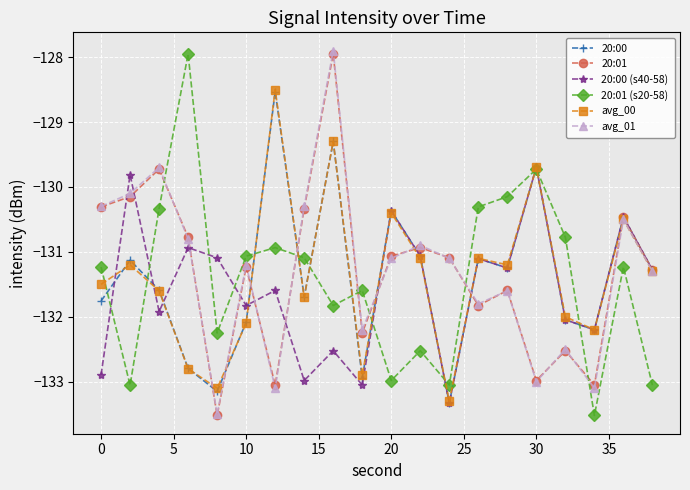

What is the average value of the 20:00 series?

-131.4